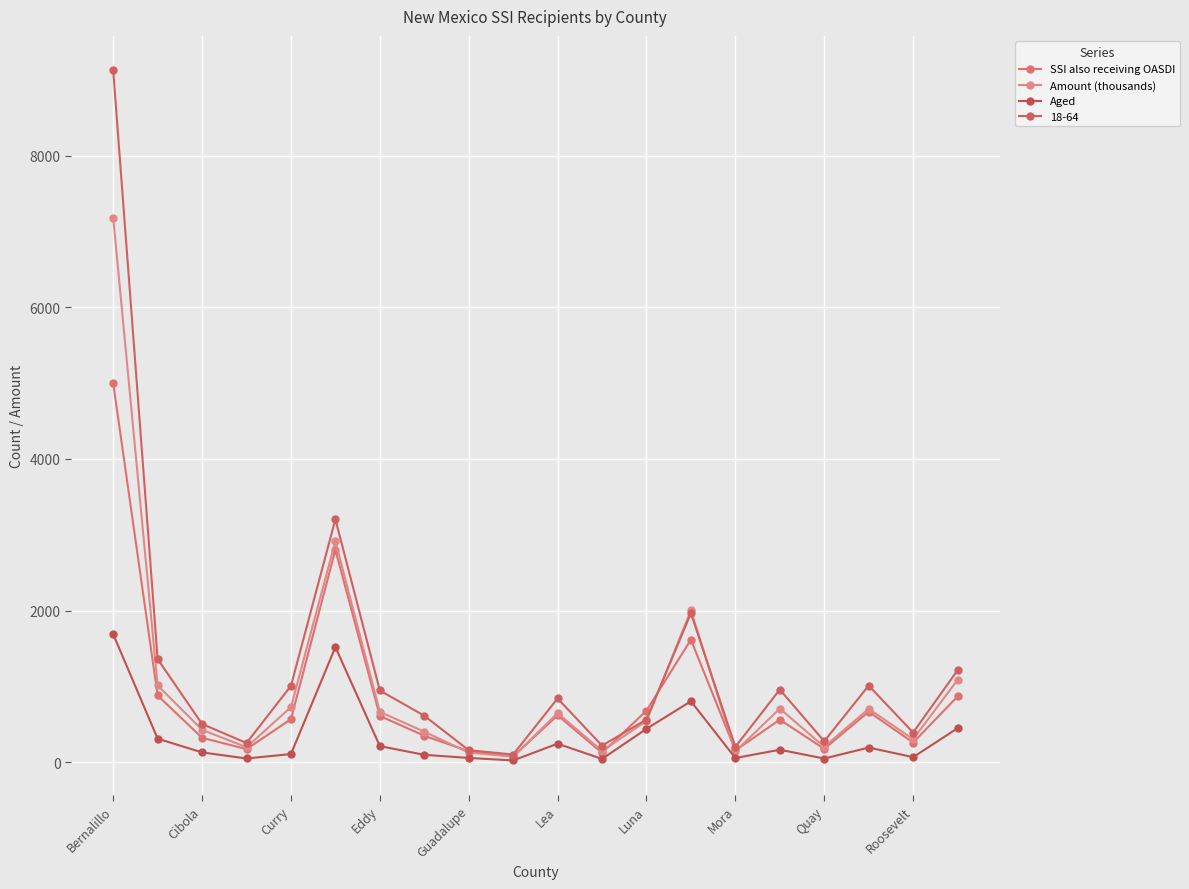

How many lines are shown in the chart?

4